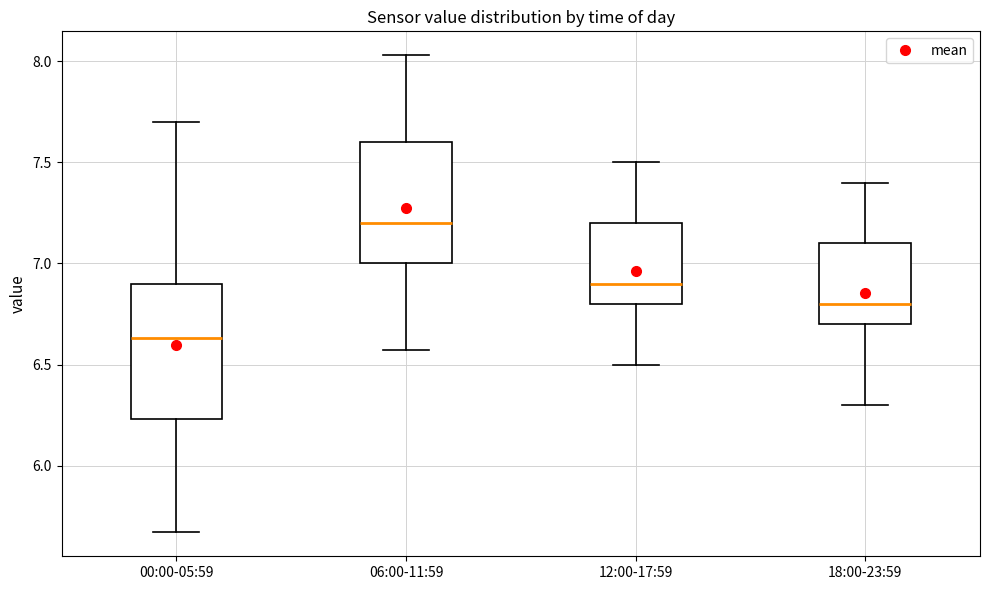

Reading left to right, transcribe this box plot: for each box, give where its median line is, the range the box spans, and where its two whiskers end, as read against the y-axis. The values are not printed on the chart, so give them approximately, as read against the axis.

00:00-05:59: median 6.65, box 6.25 to 6.90, whiskers 5.65 to 7.70
06:00-11:59: median 7.20, box 7.00 to 7.60, whiskers 6.55 to 8.05
12:00-17:59: median 6.90, box 6.80 to 7.20, whiskers 6.50 to 7.50
18:00-23:59: median 6.80, box 6.70 to 7.10, whiskers 6.30 to 7.40